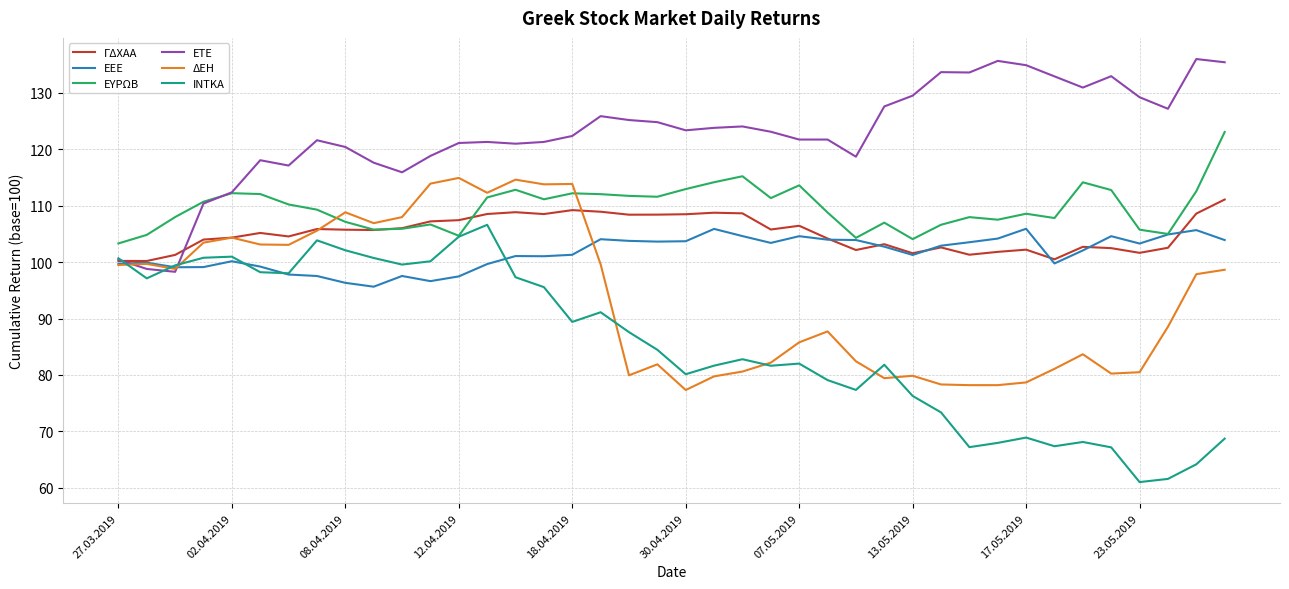

Which series ends up on top after the final intersection of ΕΥΡΩΒ and ΔΕΗ?

ΕΥΡΩΒ